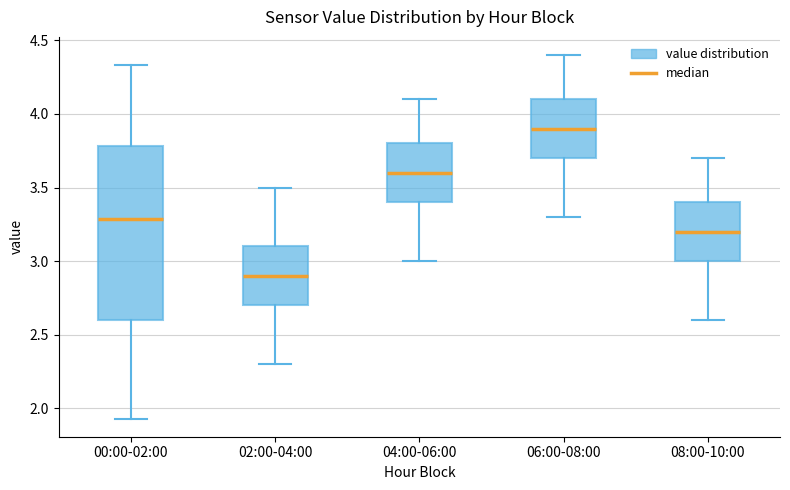

Which box has the highest median line?

06:00-08:00